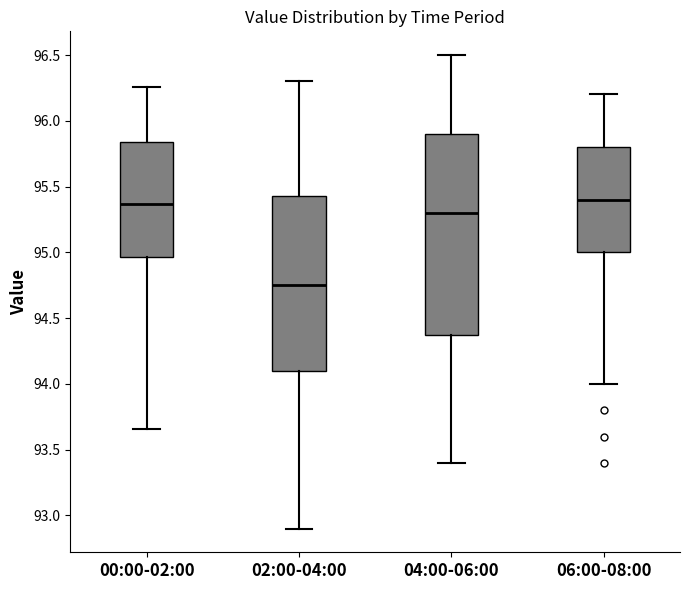

Reading left to right, transcribe this box plot: for each box, give where its median line is, the range the box spans, and where its two whiskers end, as read against the y-axis. The values are not printed on the chart, so give them approximately, as read against the axis.

00:00-02:00: median 95.35, box 94.95 to 95.85, whiskers 93.65 to 96.25
02:00-04:00: median 94.75, box 94.10 to 95.45, whiskers 92.90 to 96.30
04:00-06:00: median 95.30, box 94.40 to 95.90, whiskers 93.40 to 96.50
06:00-08:00: median 95.40, box 95.00 to 95.80, whiskers 94.00 to 96.20